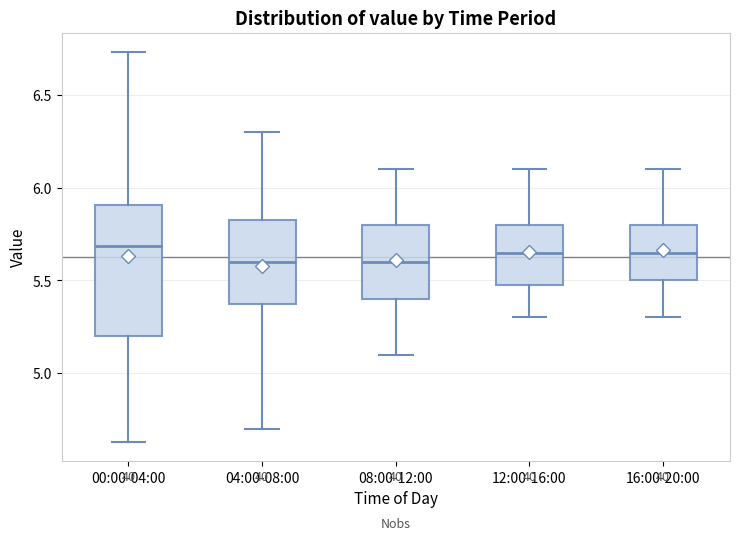

Reading left to right, transcribe this box plot: for each box, give where its median line is, the range the box spans, and where its two whiskers end, as read against the y-axis. The values are not printed on the chart, so give them approximately, as read against the axis.

00:00-04:00: median 5.70, box 5.20 to 5.90, whiskers 4.65 to 6.75
04:00-08:00: median 5.60, box 5.40 to 5.85, whiskers 4.70 to 6.30
08:00-12:00: median 5.60, box 5.40 to 5.80, whiskers 5.10 to 6.10
12:00-16:00: median 5.65, box 5.50 to 5.80, whiskers 5.30 to 6.10
16:00-20:00: median 5.65, box 5.50 to 5.80, whiskers 5.30 to 6.10